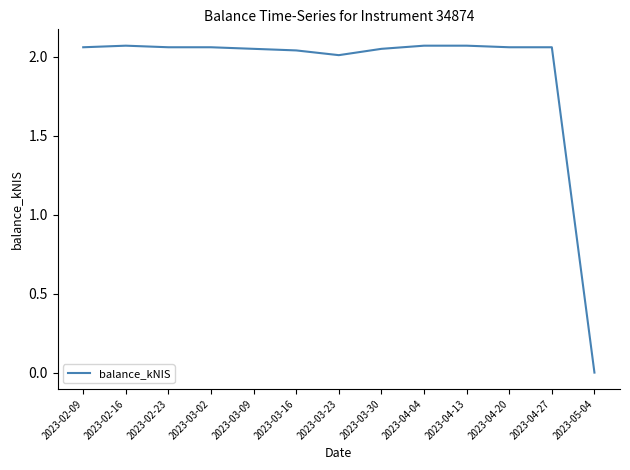

Between 2023-02-23 and 2023-05-04, which is larger?

2023-02-23